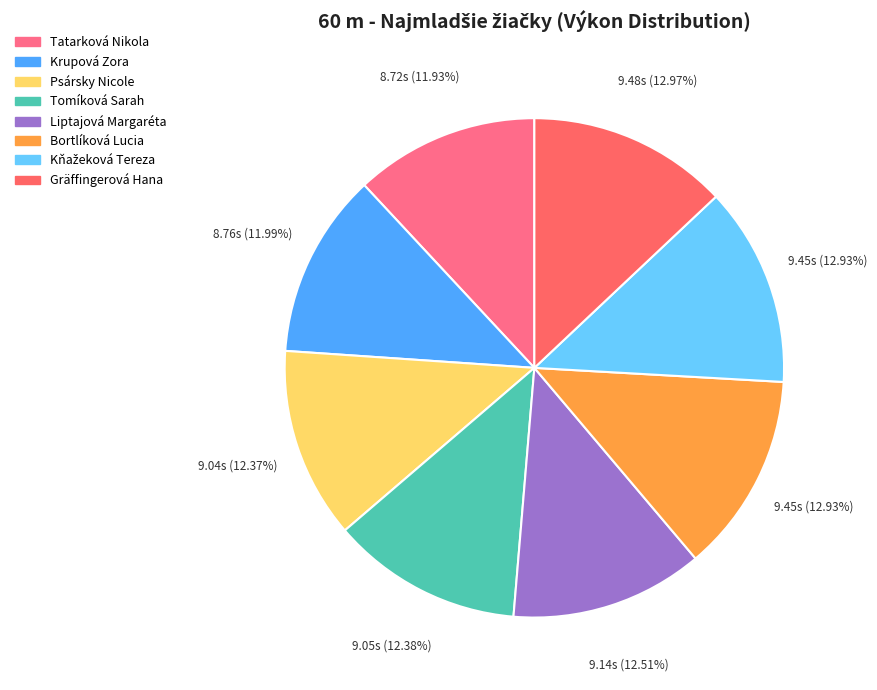

Which category has the biggest portion of the pie?

Gräffingerová Hana